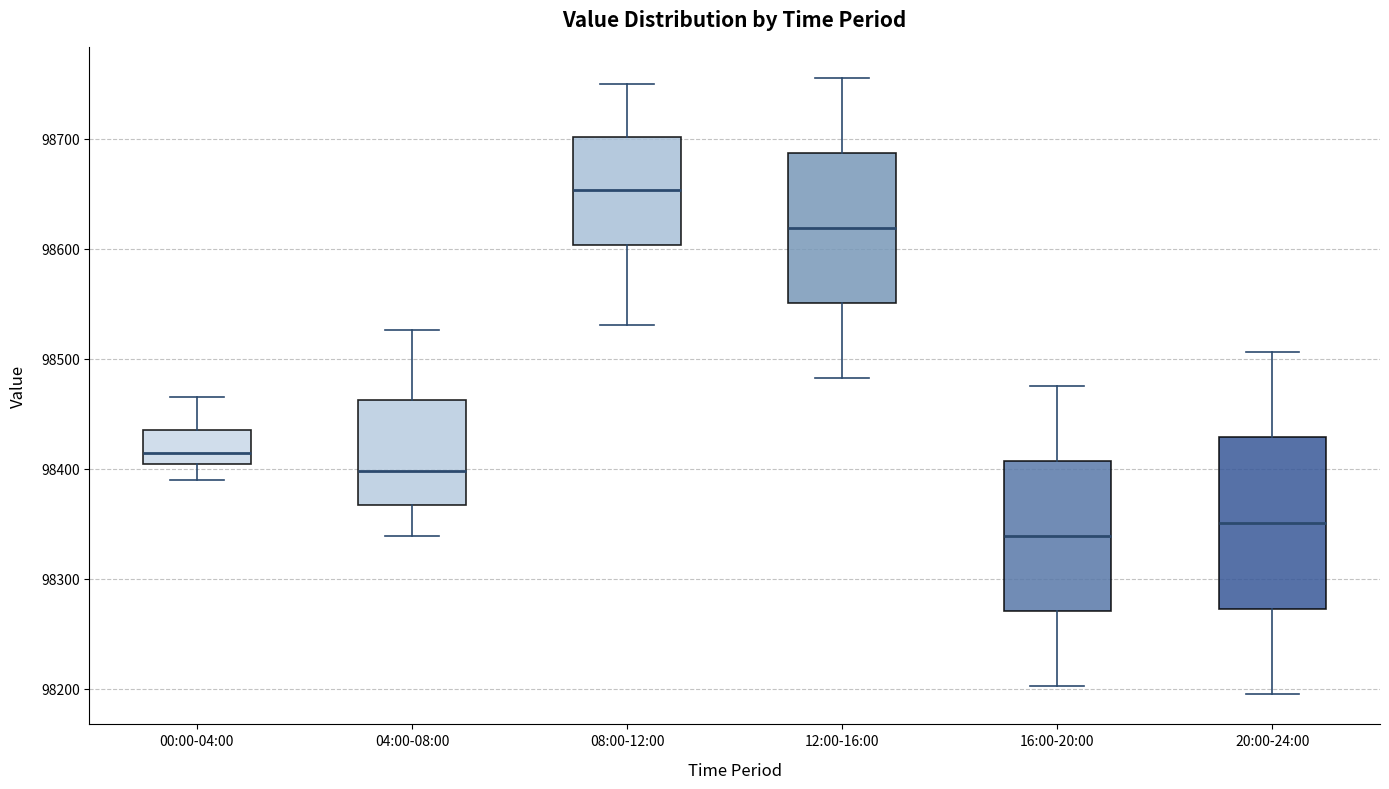

Where does the median line of the box for 08:00-12:00 sit on the y-axis? The values are not printed on the chart, so give them approximately, as read against the axis.

98650